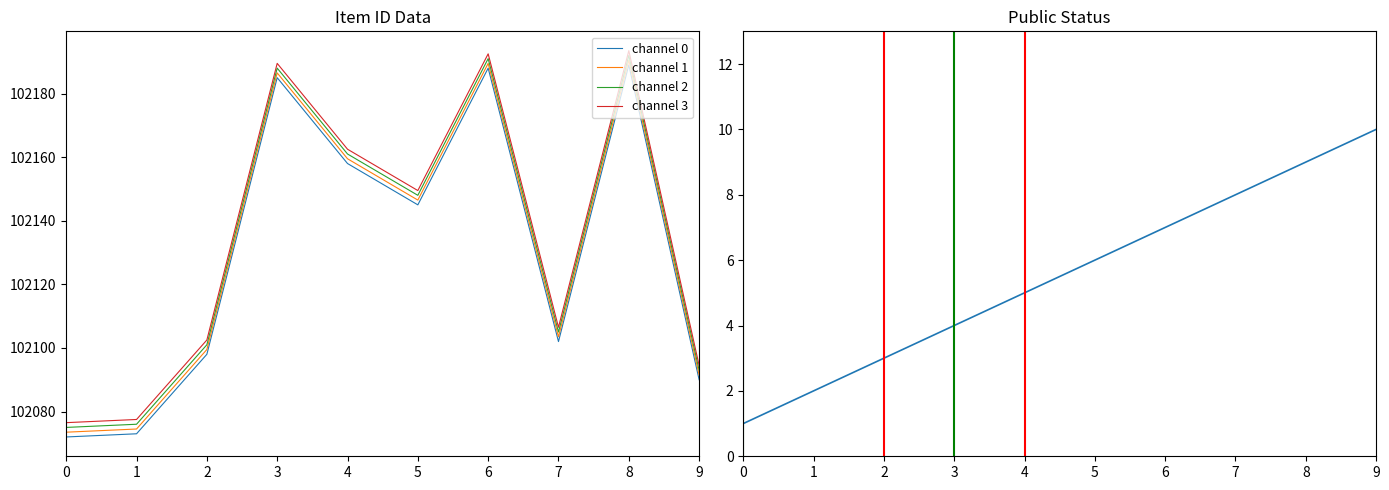

Is the value of cumulative public at 3 greater than the value of channel 1 at 2?

No